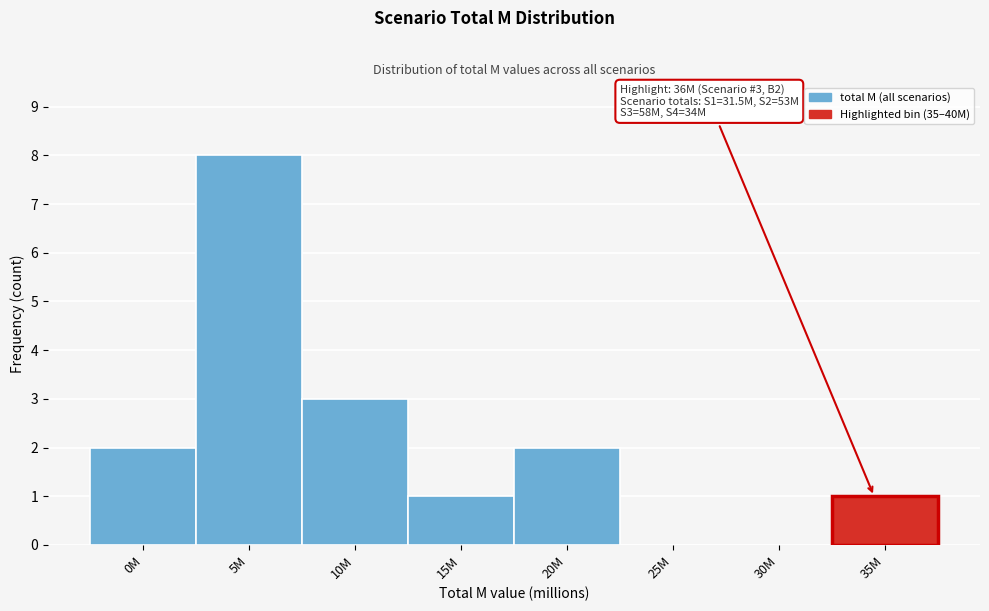

Is it true that the value at 0M is 1?

False